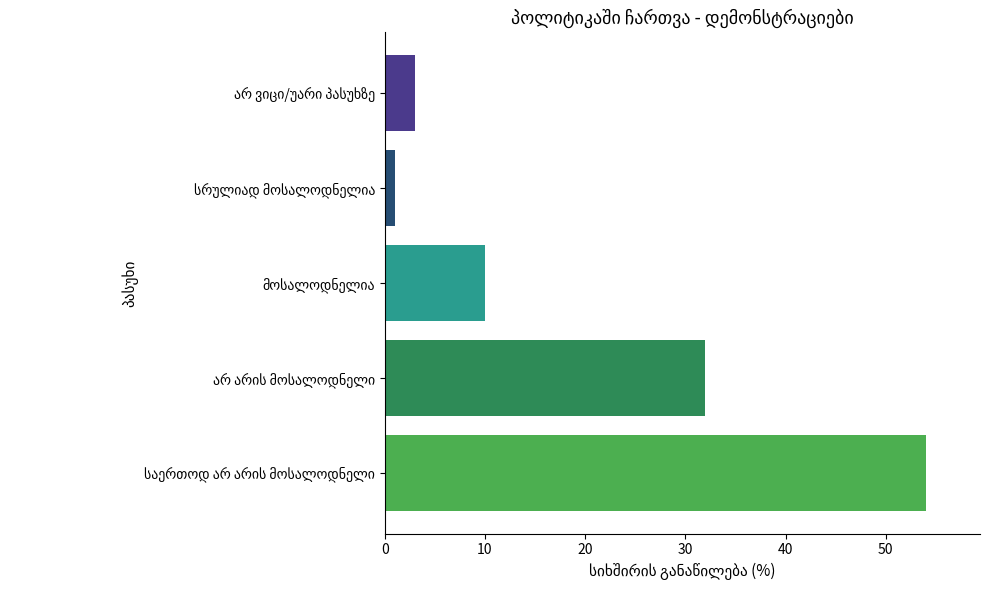

What is the minimum value shown in the chart?

1